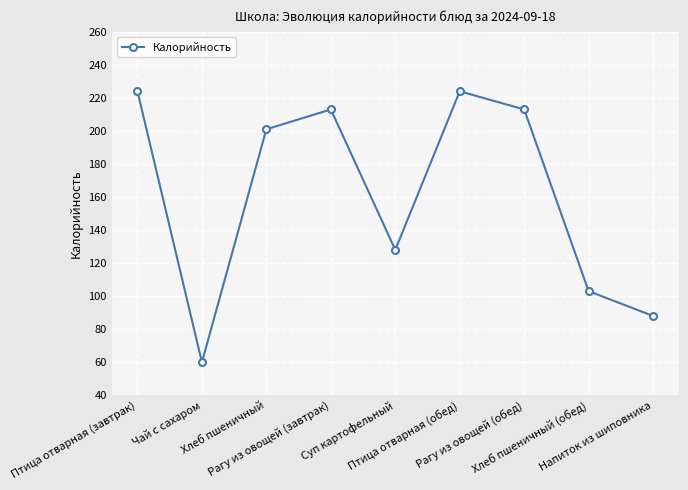

Where is the data nearest to the value 142?

Суп картофельный